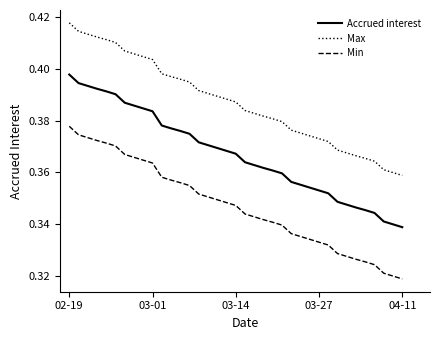

True or false: Accrued interest and Min cross at least once.

False